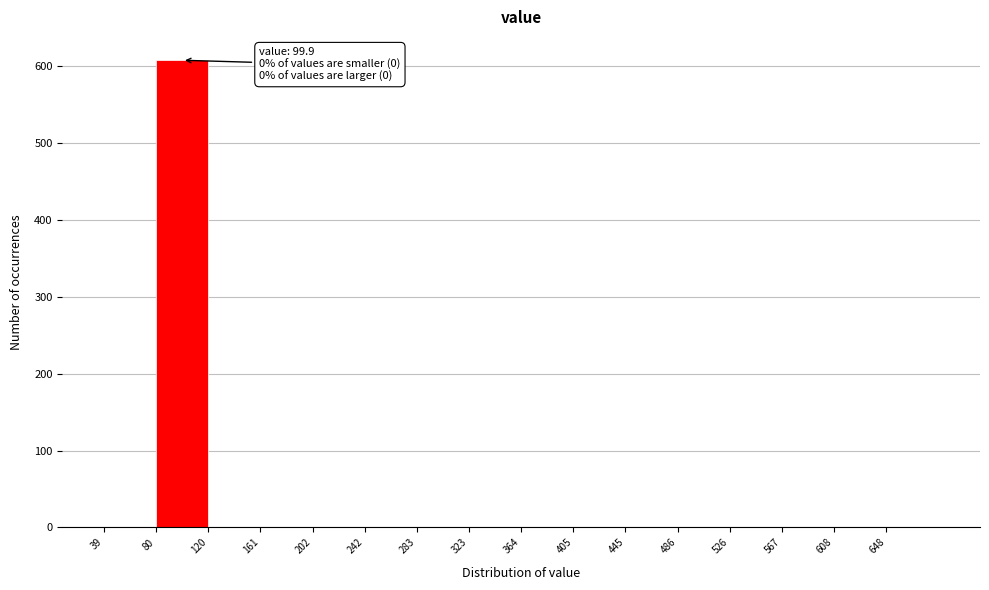

Which range on the x-axis has the tallest bar?

80 to 120